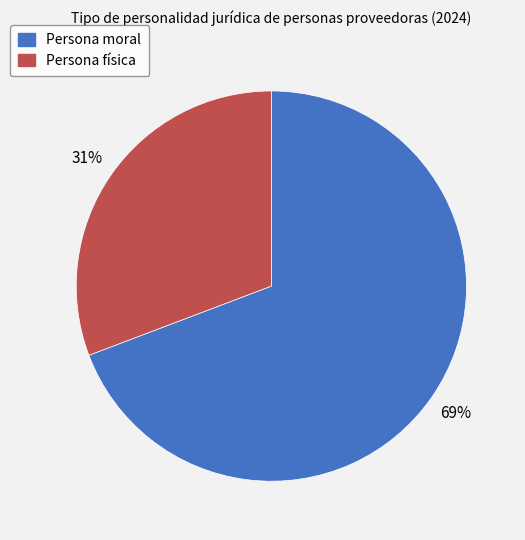

How many segments does this pie chart have?

2